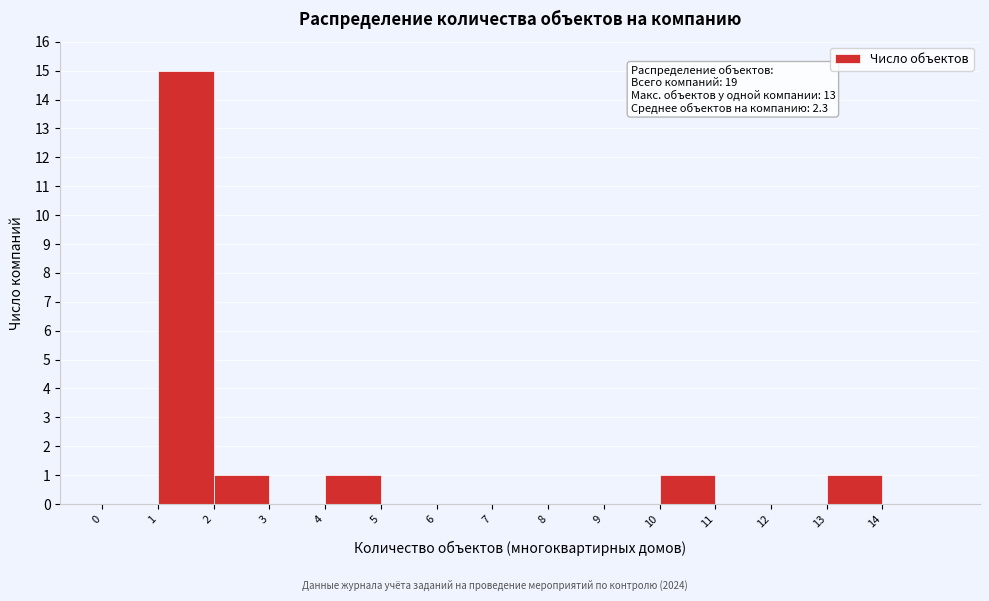

Which range on the x-axis has the tallest bar?

1 to 2